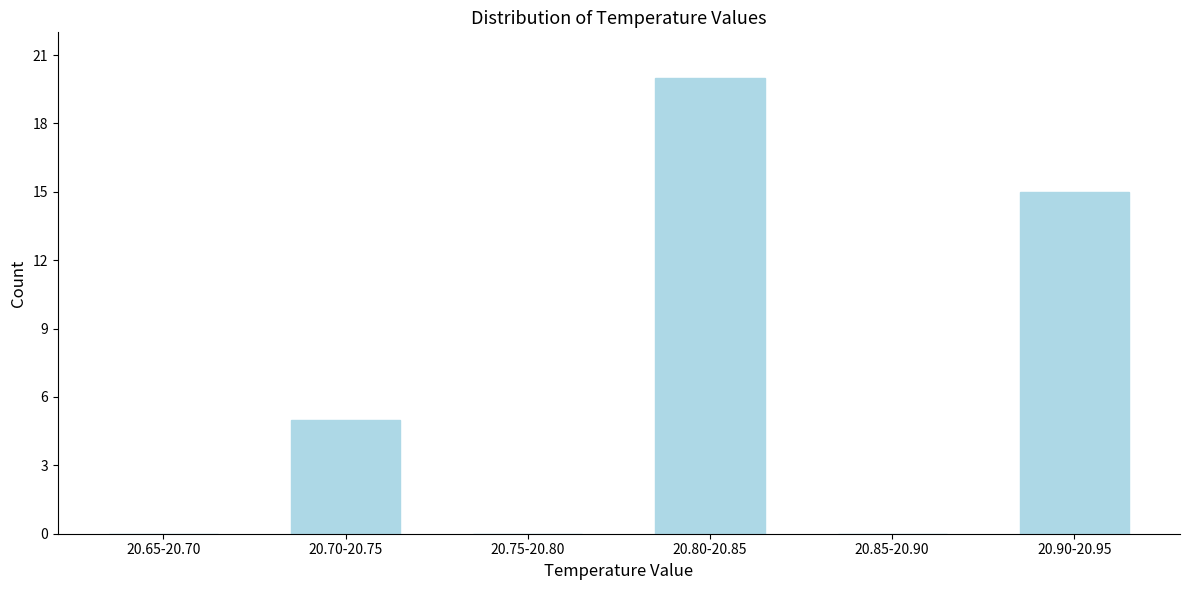

Reading right to left, what are all the values shown in this chart?

20.90-20.95=15	20.85-20.90=0	20.80-20.85=20	20.75-20.80=0	20.70-20.75=5	20.65-20.70=0